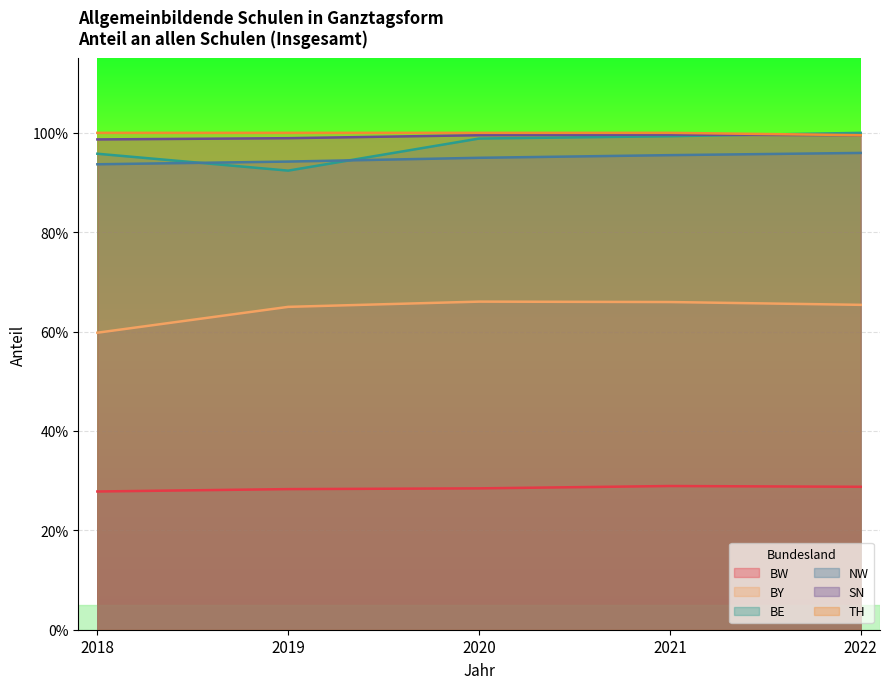

What is the sum of the BW values at 2018 and 2019?

0.6